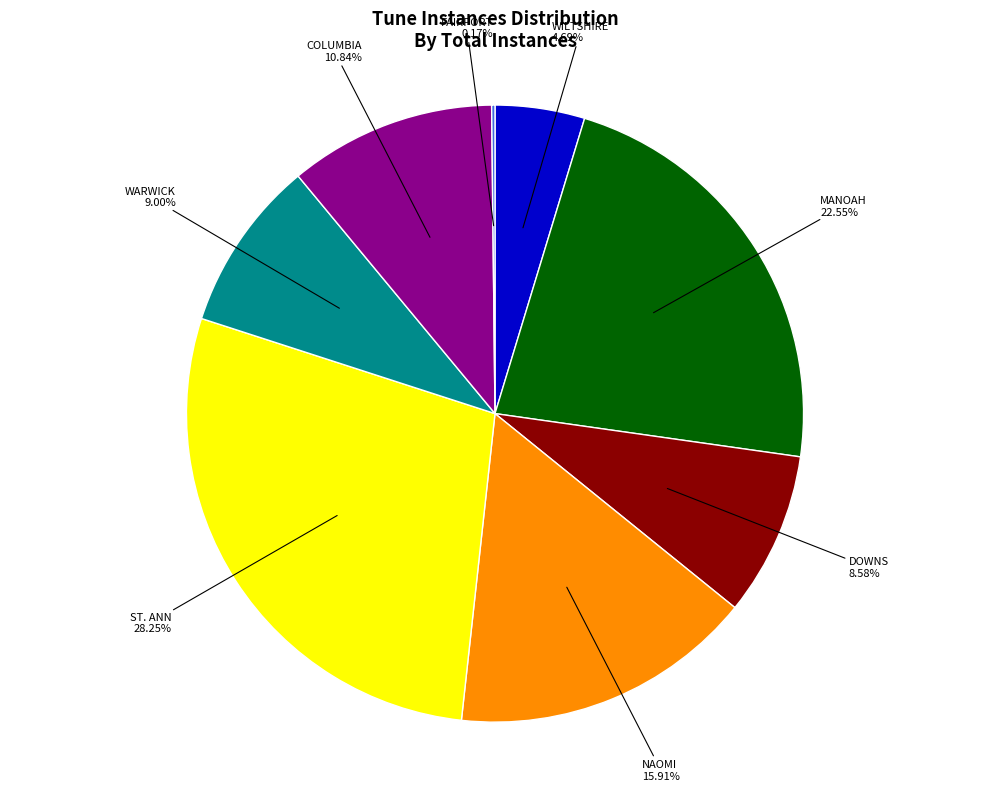

Is there any slice that represents more than half of the pie?

No